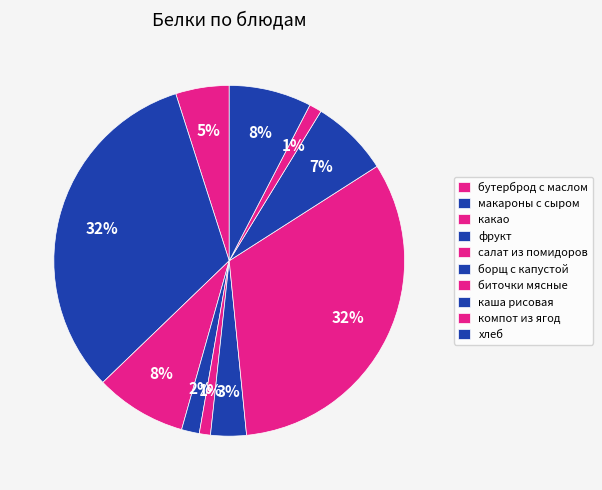

Is it true that бутерброд с маслом is 5% of the pie?

True